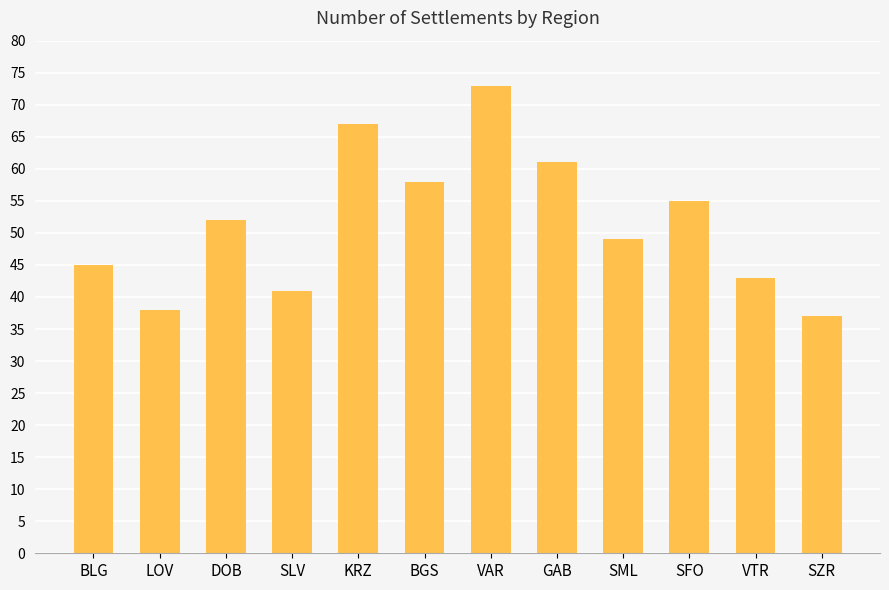

What is the difference between the maximum and minimum values?

36